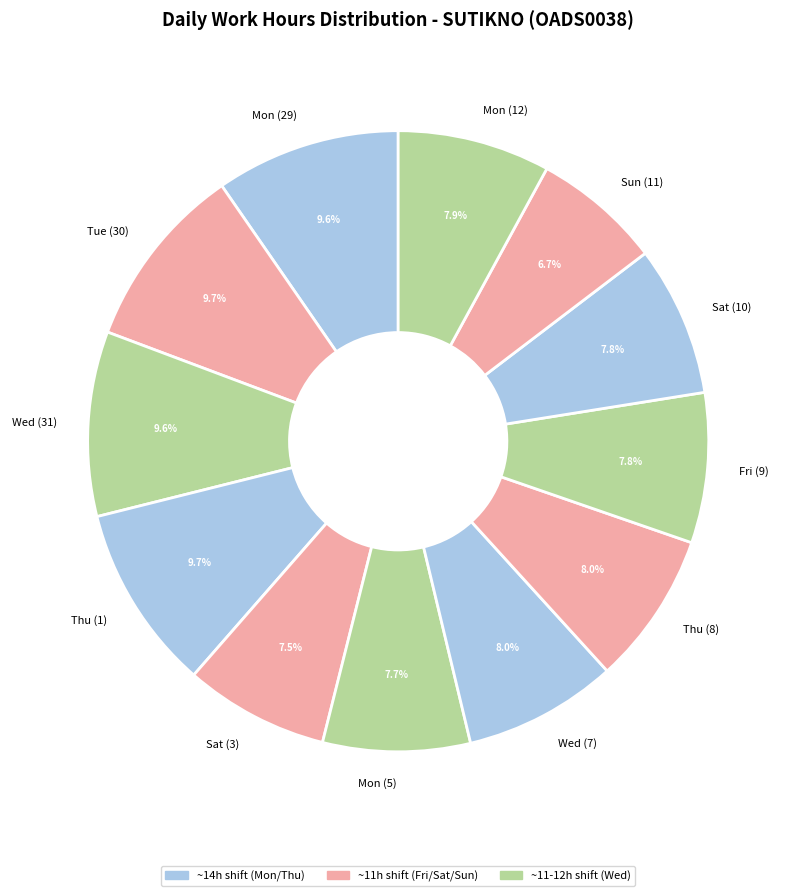

What percentage do Sat (3) and Mon (29) together represent?

17.1%